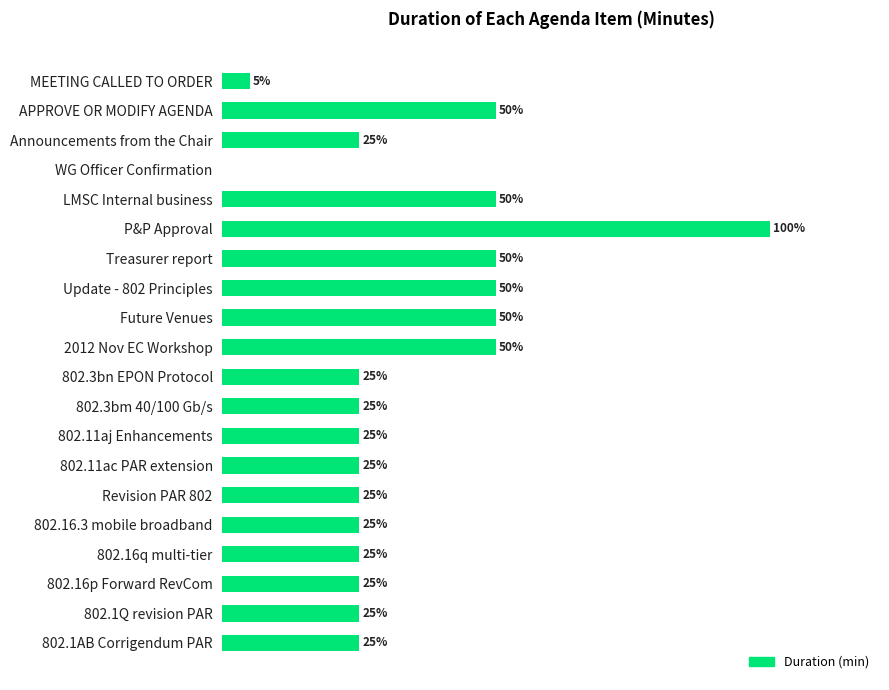

At which category does the chart reach its peak across all series?

P&P Approval